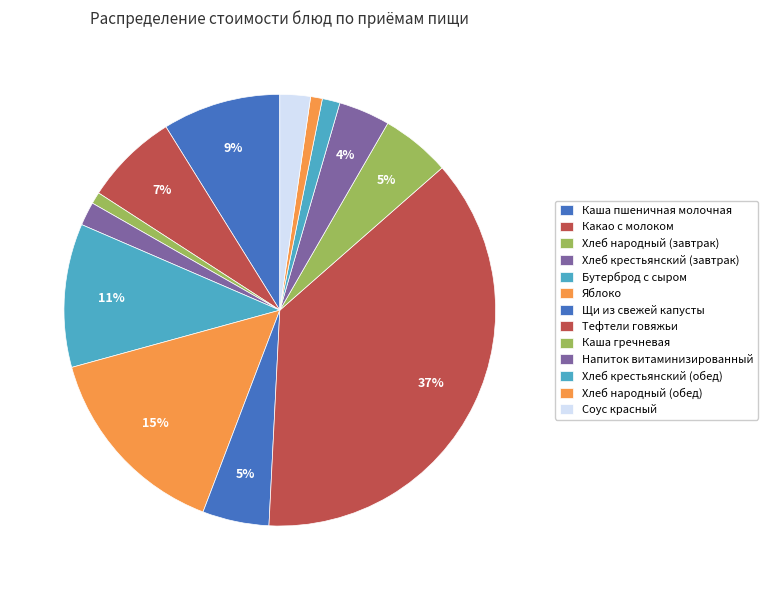

Count the number of slices in the pie.

13